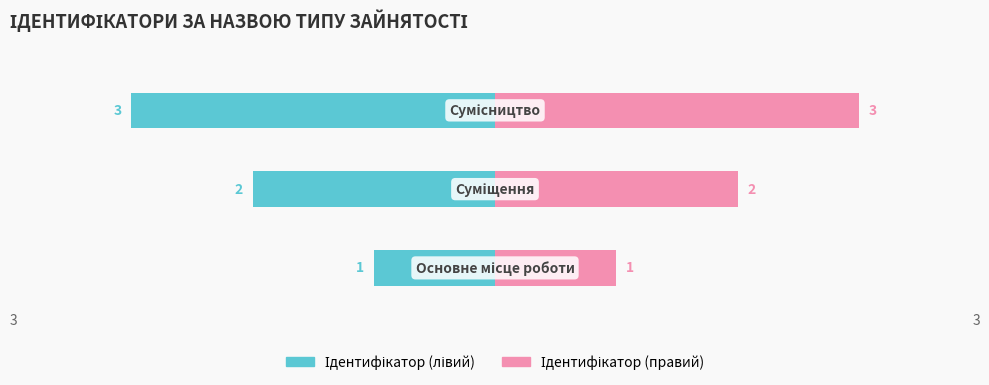

Reading right to left, extract all data points from this chart.

Ідентифікатор (лівий): 2=-3	1=-2	0=-1
Ідентифікатор (правий): 2=3	1=2	0=1